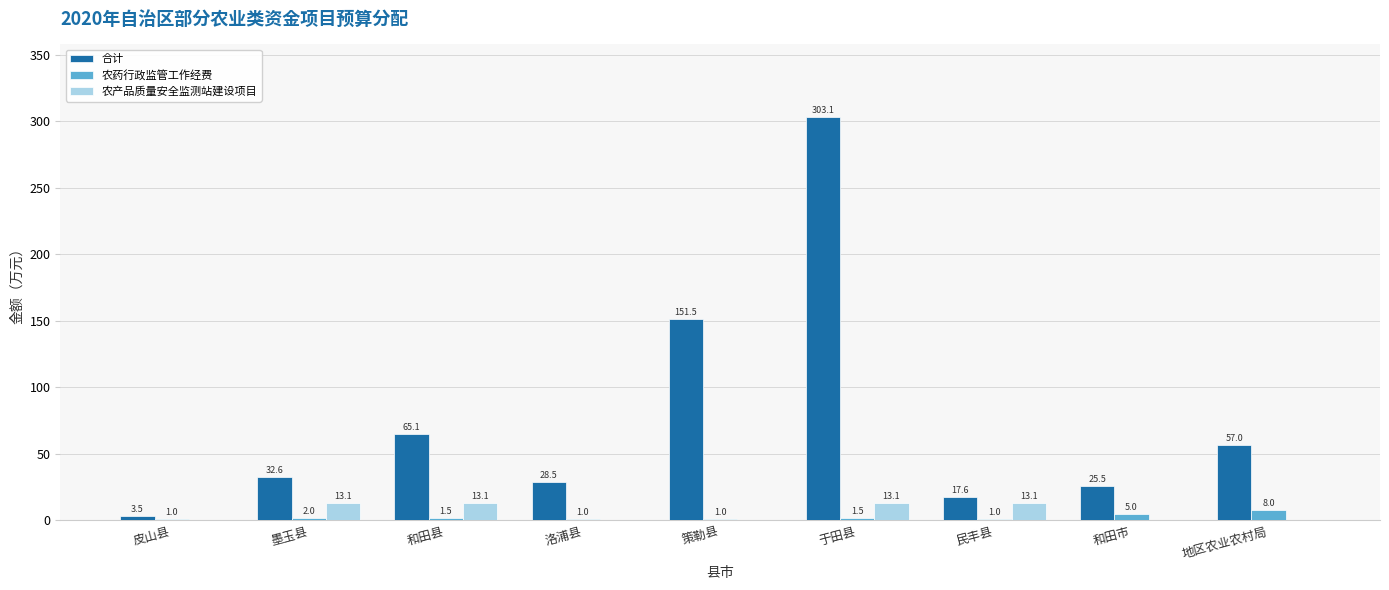

What is the sum of all 农药行政监管工作经费 values?

22.0